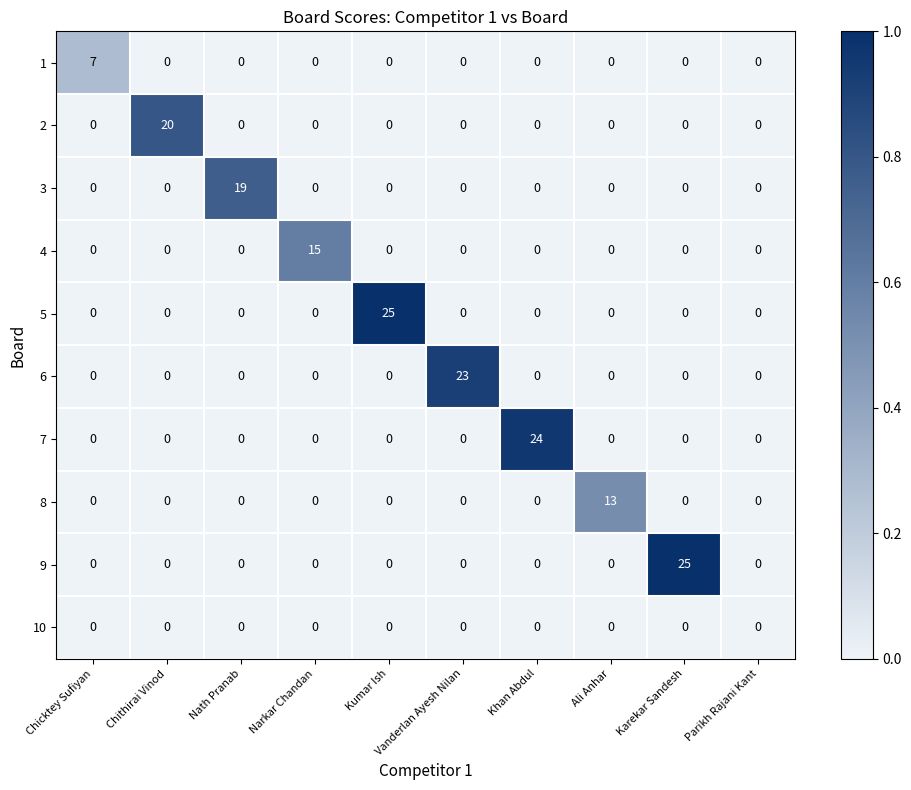

Is it true that 4 equals 5 at Nath Pranab?

False